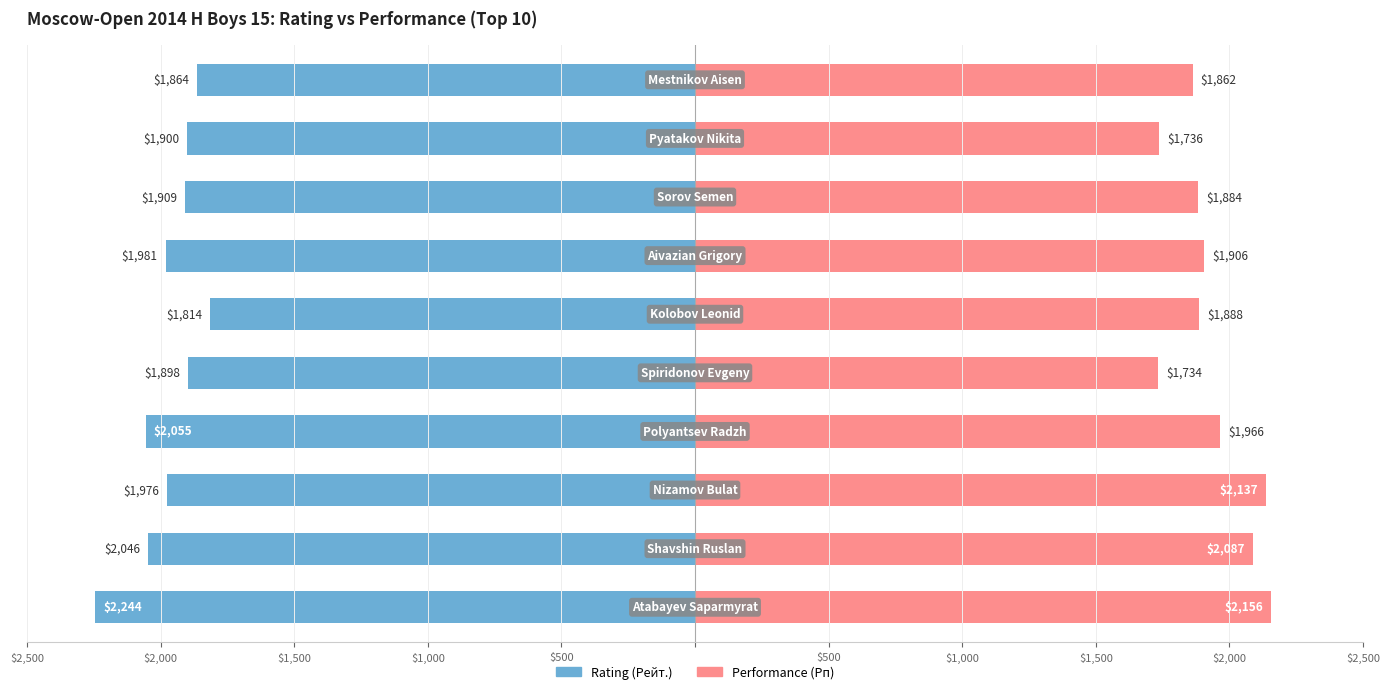

At $1,000, list the series in order from smallest to largest.

Rating (Рейт.), Performance (Рп)